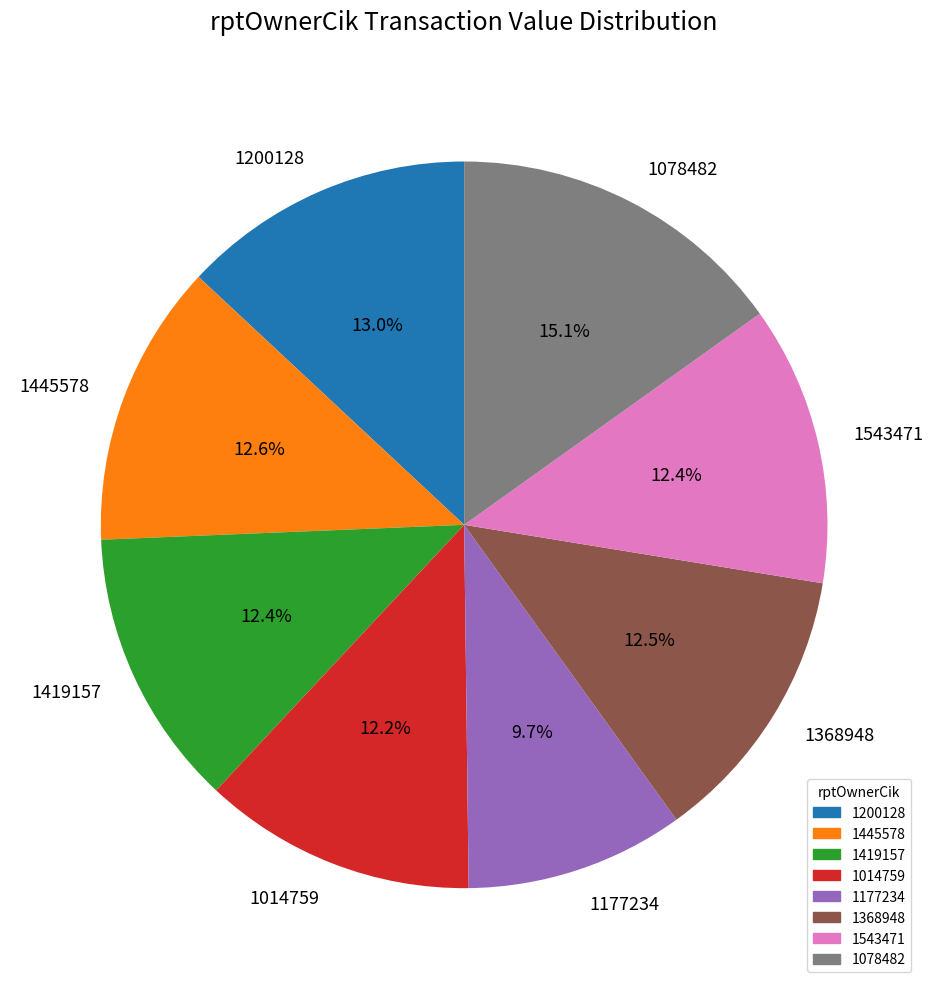

What is the largest slice in the pie chart?

1078482